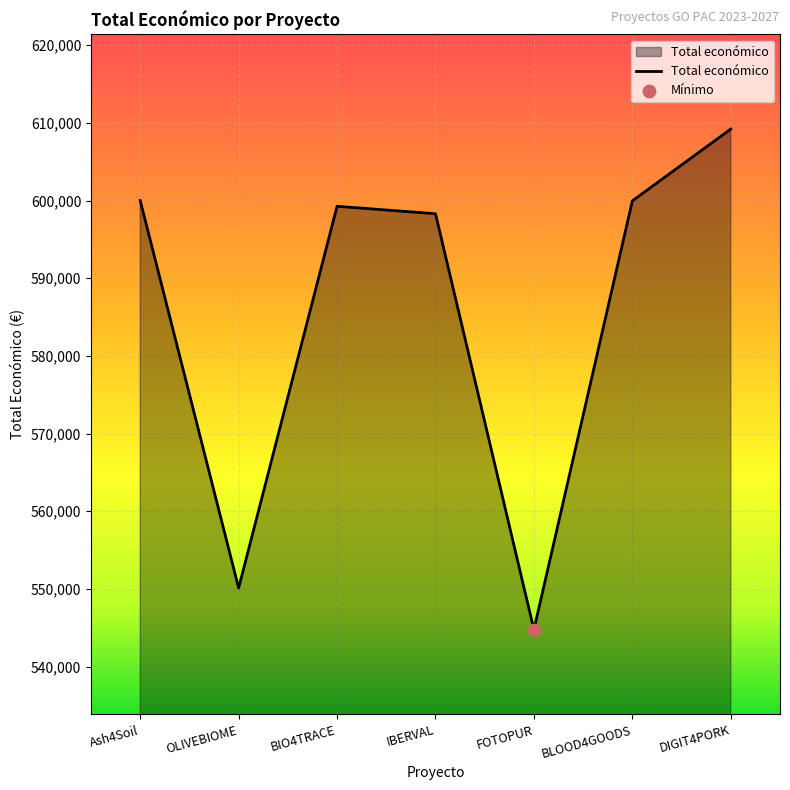

Approximately how many times larger is the value at BIO4TRACE compared to DIGIT4PORK?

1.0